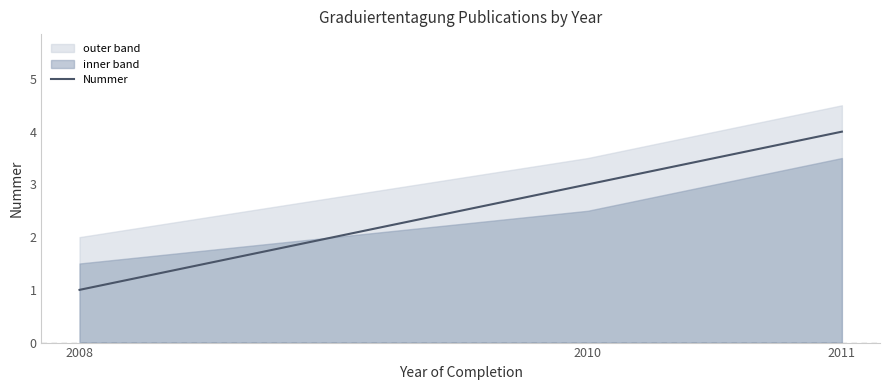

How many data points are less than 3?

1